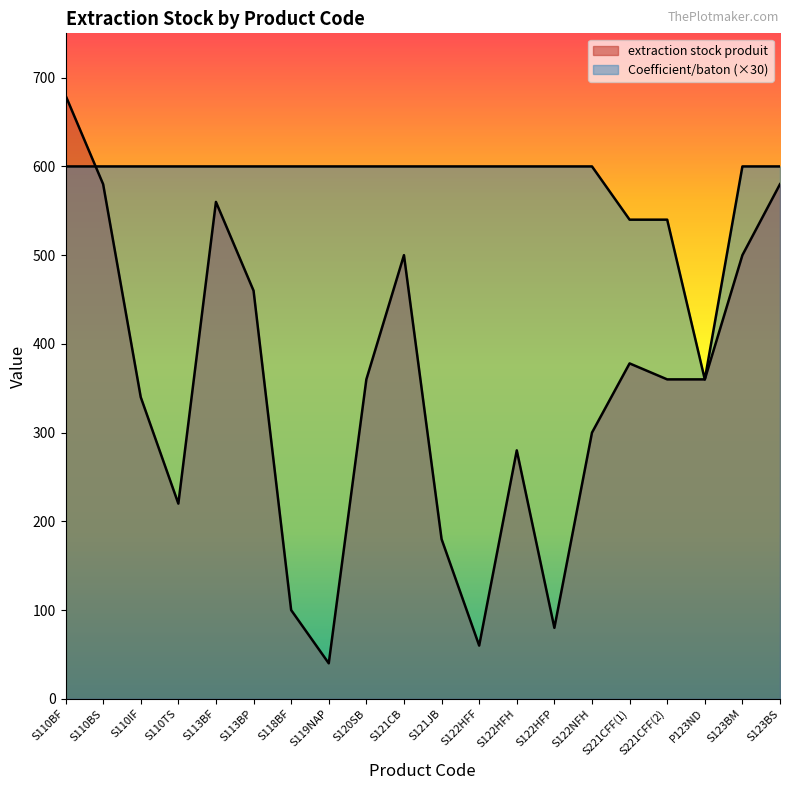

Count the number of categories in the chart.

20